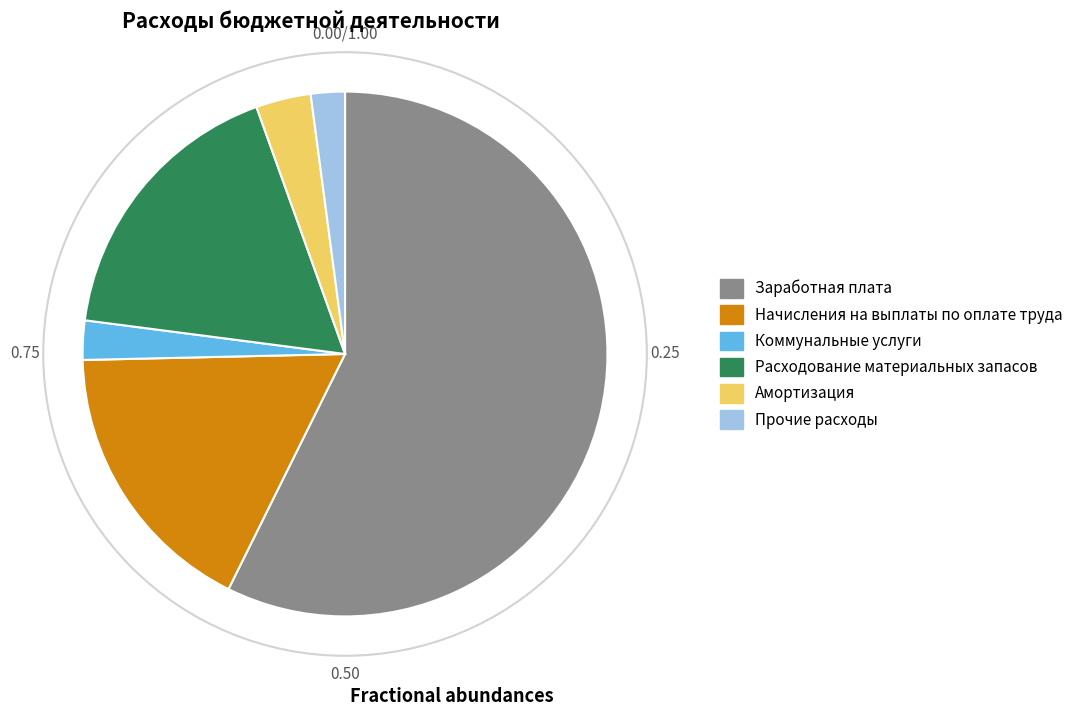

Combined, do Заработная плата and Амортизация account for over 50%?

Yes